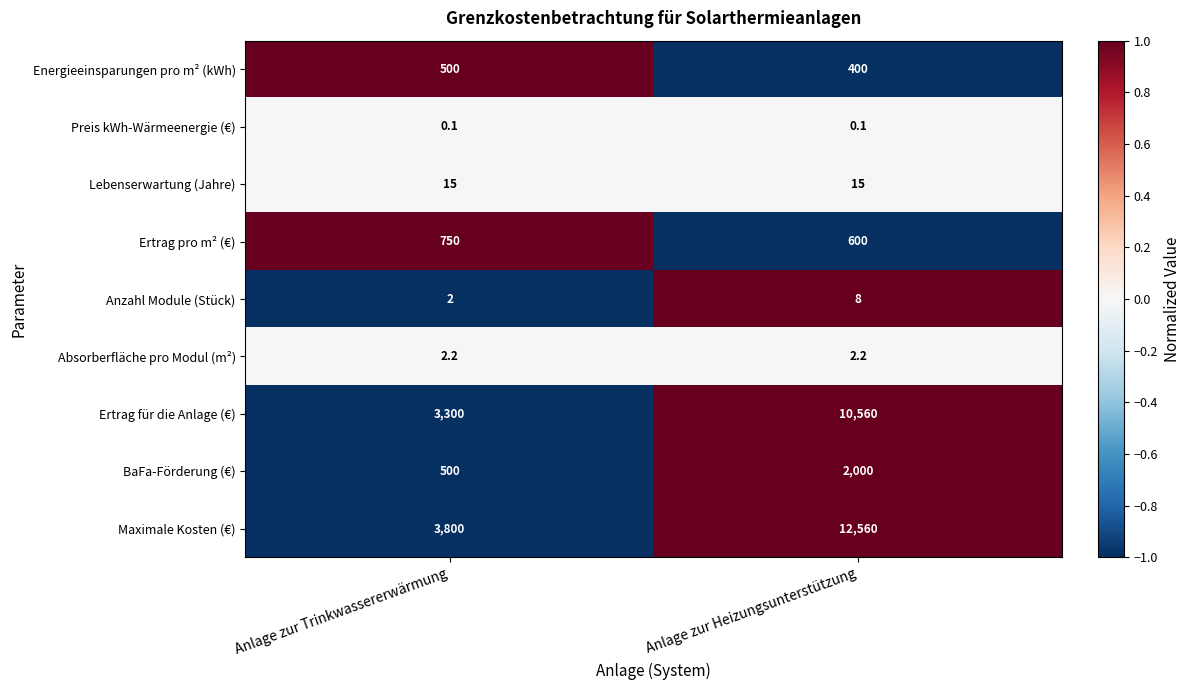

What is the greatest value displayed?

12560.0